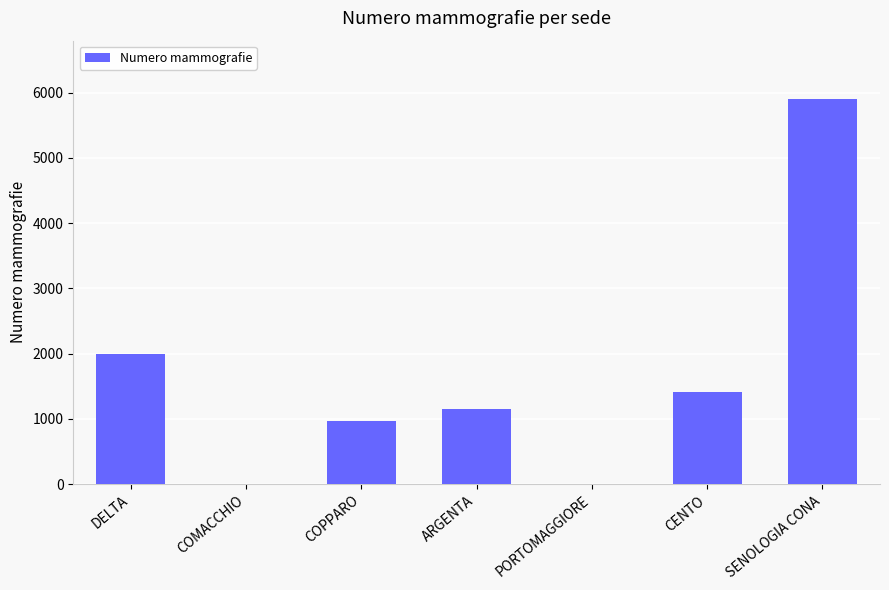

What is the greatest value displayed?

5908